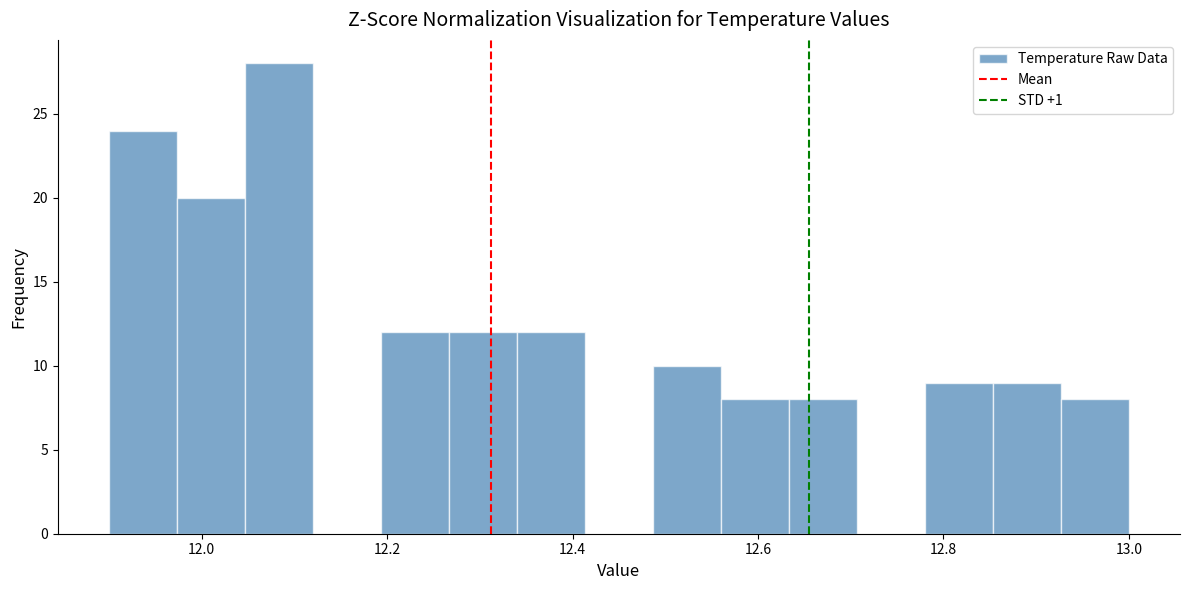

Read against the x-axis, roughly where is the centre of the tallest bar?

12.08